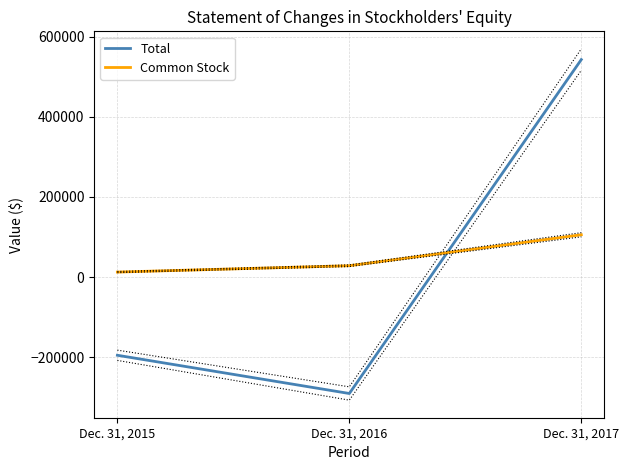

Which series changed the most between Dec. 31, 2015 and Dec. 31, 2017?

Total